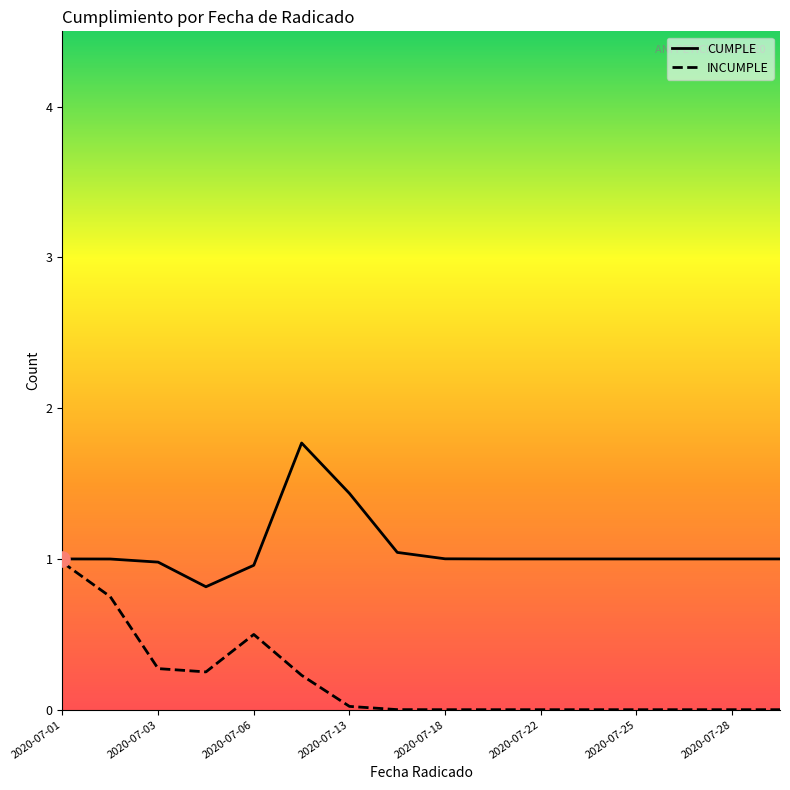

What is the total value across all series at 2020-07-18?

1.0